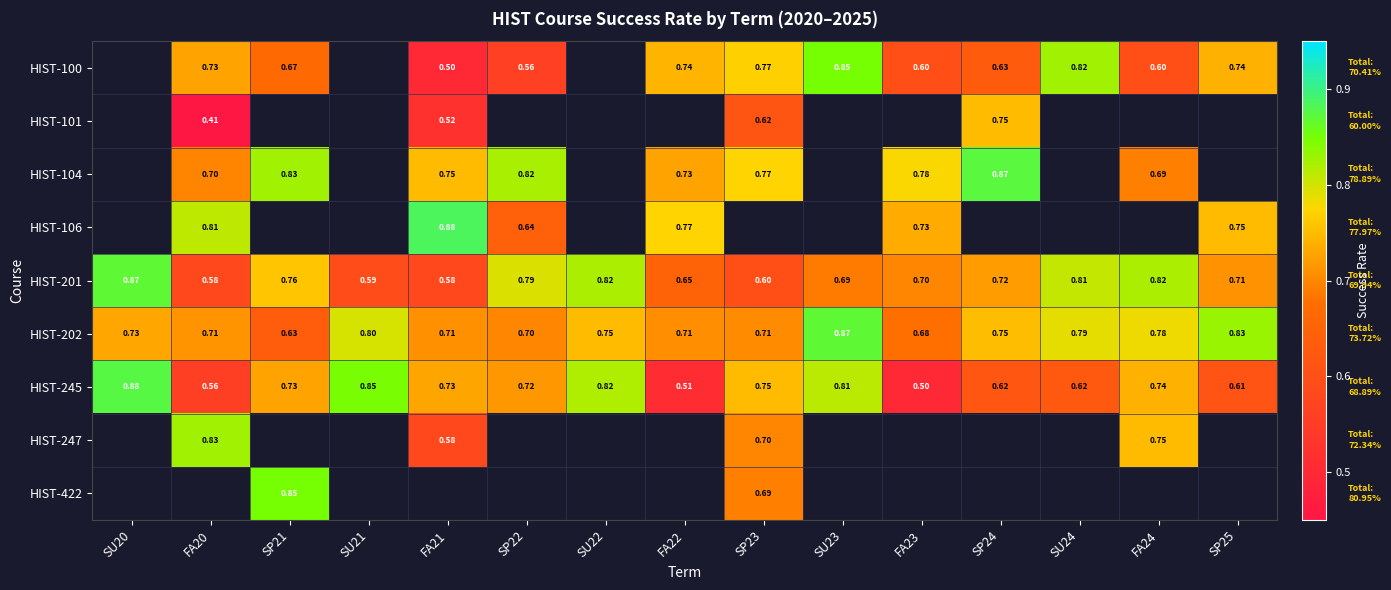

Is it true that HIST-106 equals 1.0 at FA22?

False